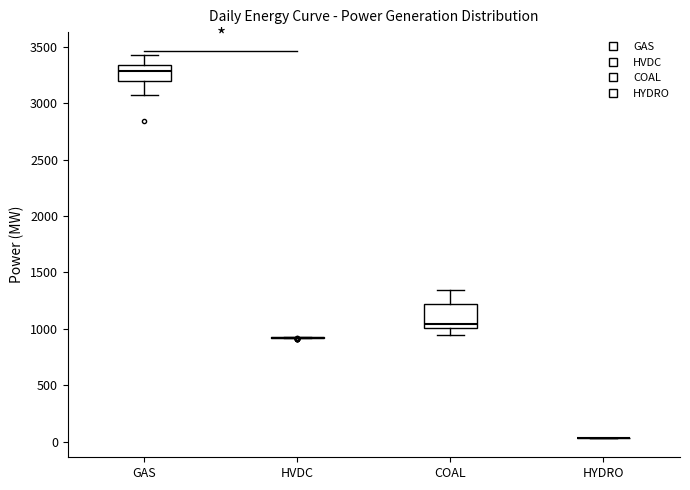

Where is the lower edge of the box for GAS on the y-axis? The values are not printed on the chart, so give them approximately, as read against the axis.

3200